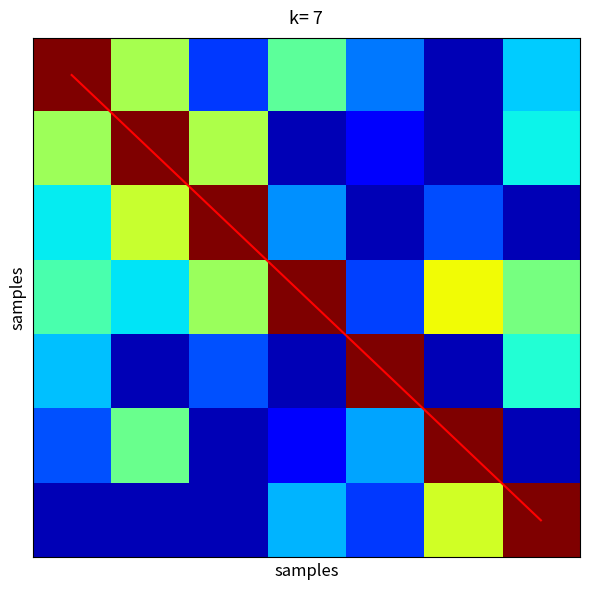

Which series changed the most between 1 and 6?

diagonal